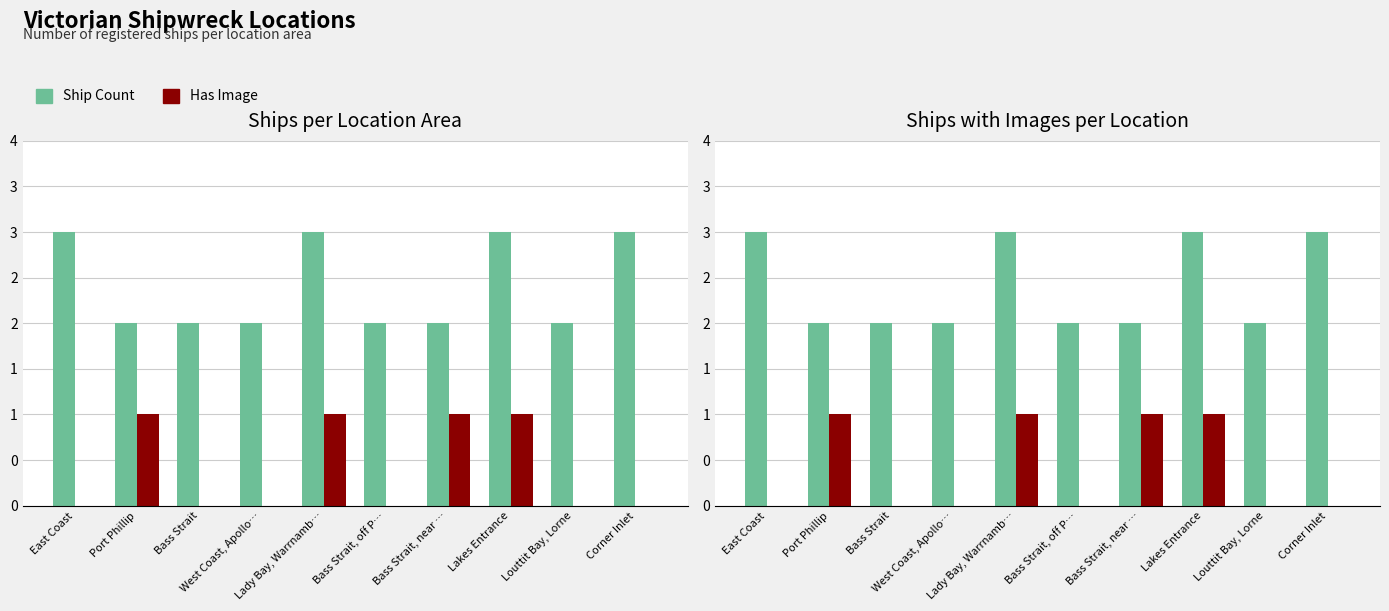

Reading right to left, list all the values displayed in this chart.

Ship Count: 3	2	3	2	2	3	2	2	2	3
Has Image: 0	0	1	1	0	1	0	0	1	0